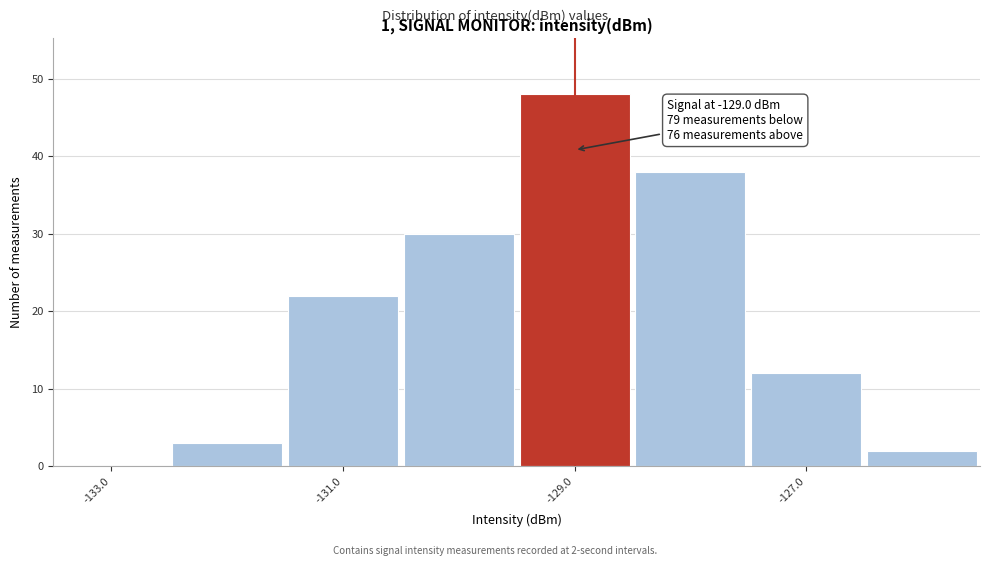

Which range on the x-axis has the tallest bar?

-129.5 to -128.5